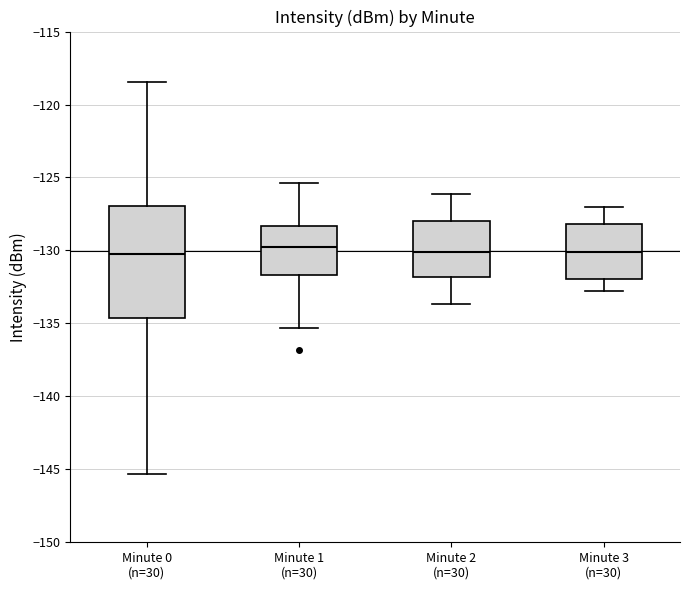

Reading left to right, transcribe this box plot: for each box, give where its median line is, the range the box spans, and where its two whiskers end, as read against the y-axis. The values are not printed on the chart, so give them approximately, as read against the axis.

Minute 0 (n=30): median -130.5, box -134.5 to -127.0, whiskers -145.5 to -118.5
Minute 1 (n=30): median -130.0, box -131.5 to -128.5, whiskers -135.5 to -125.5
Minute 2 (n=30): median -130.0, box -132.0 to -128.0, whiskers -133.5 to -126.0
Minute 3 (n=30): median -130.0, box -132.0 to -128.0, whiskers -133.0 to -127.0